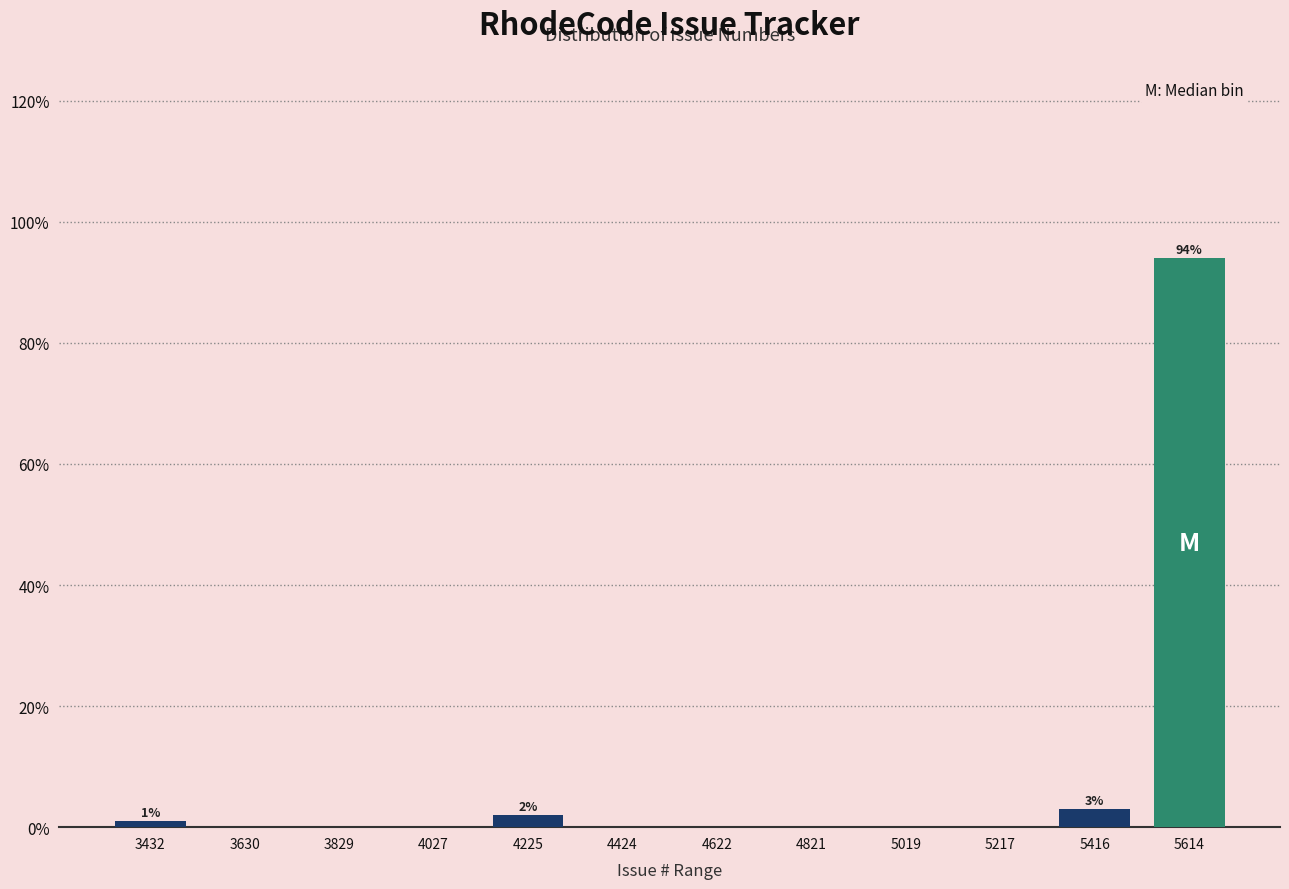

Over which range of the x-axis is the bar tallest?

5520 to 5720